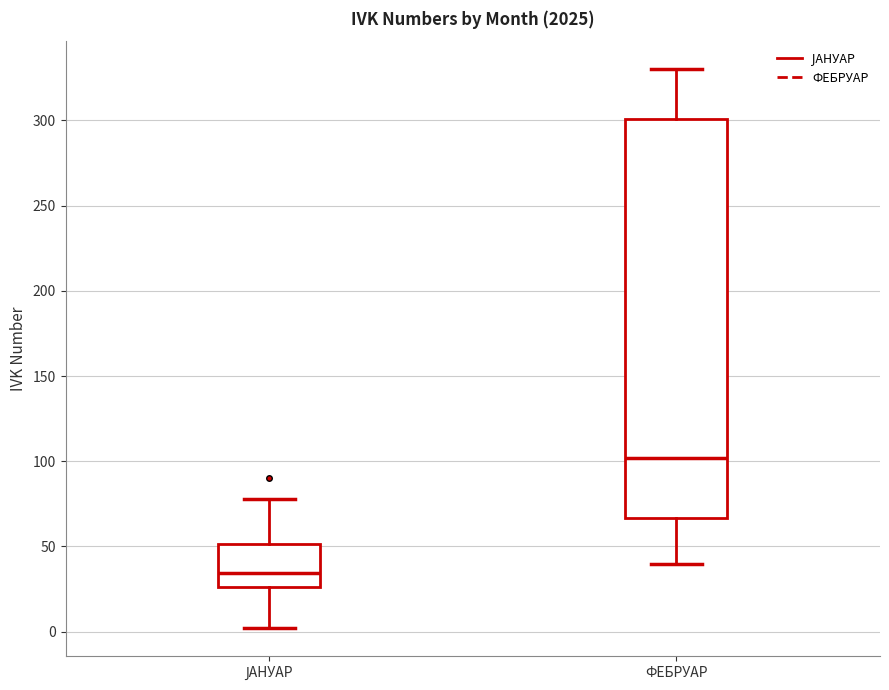

Comparing the boxes themselves (not the whiskers), which one is the tallest?

ФЕБРУАР